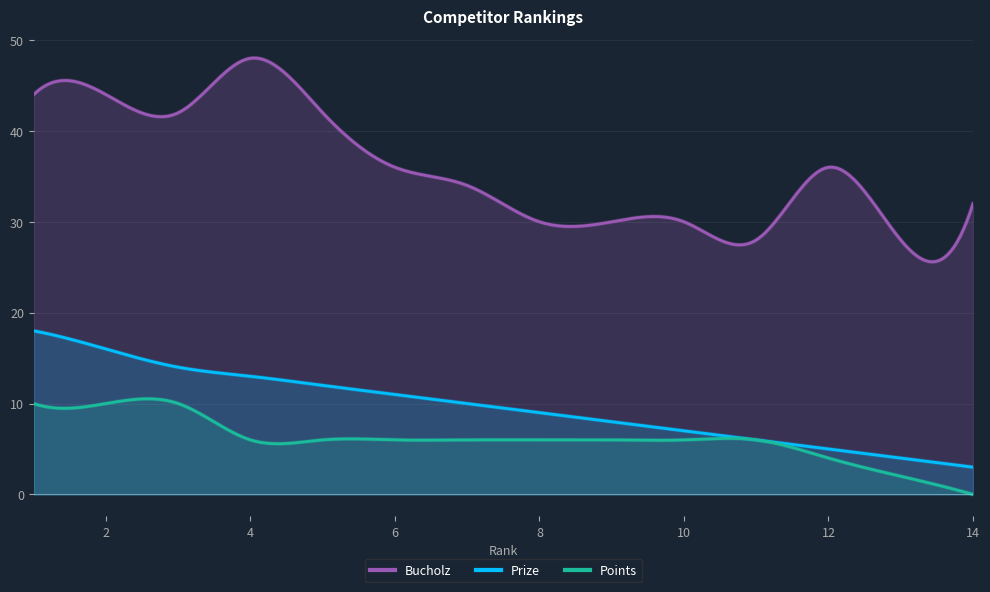

True or false: Bucholz and Points cross at least once.

False